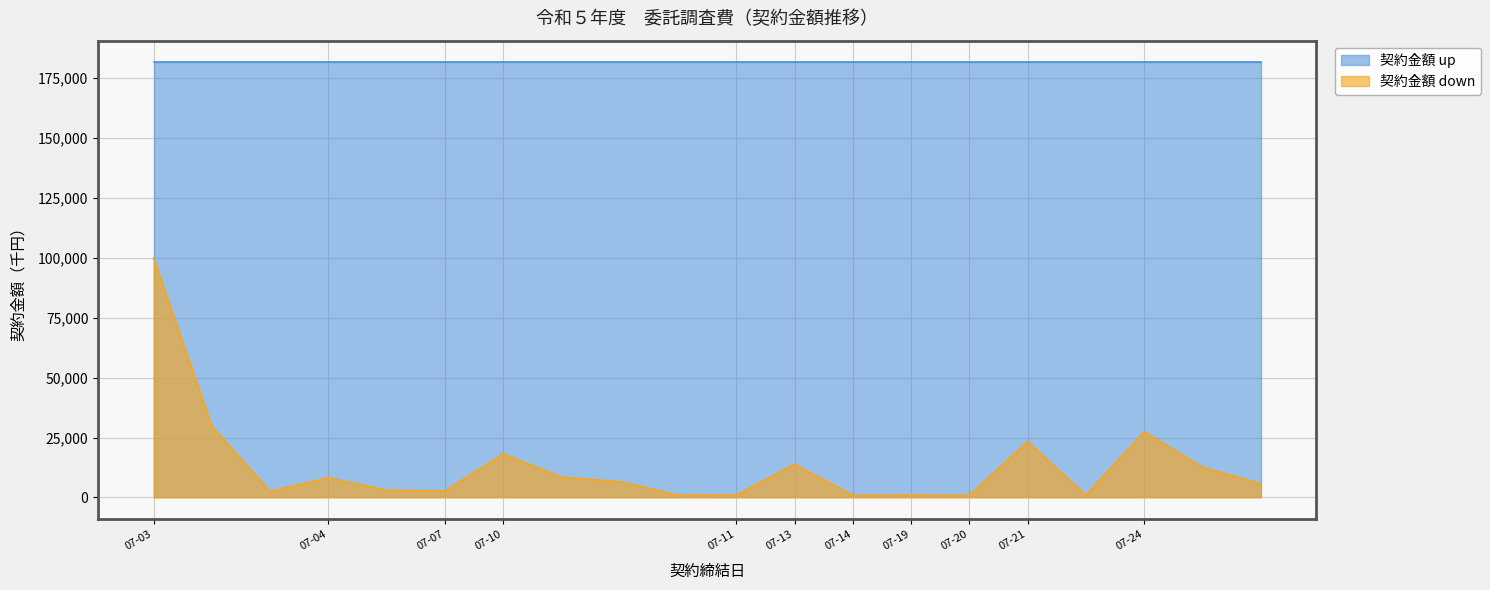

Which series has the widest spread of values?

契約金額 down